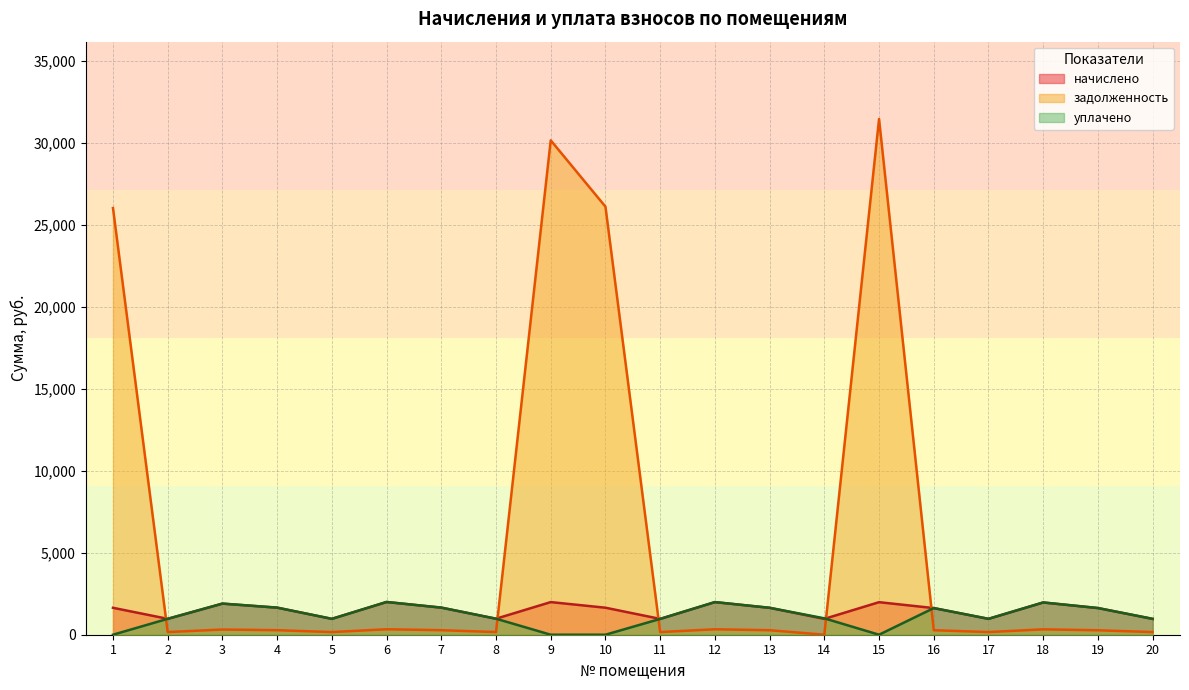

At which label does начислено first exceed 1643?

1